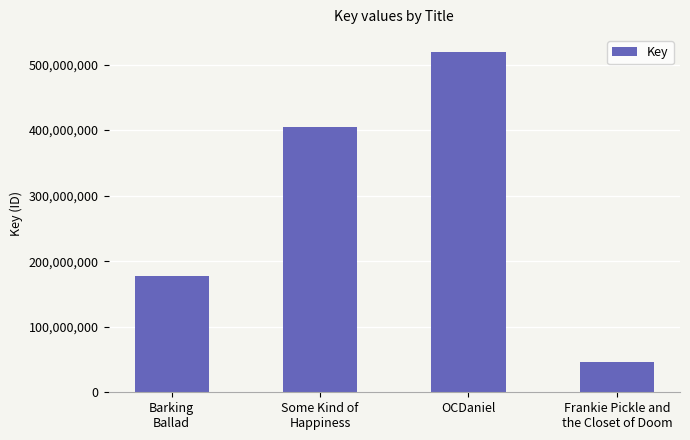

Does the chart contain any negative values?

No